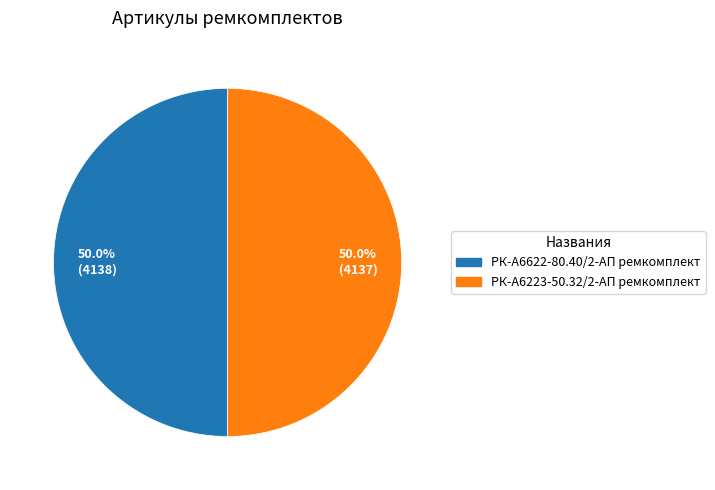

To the nearest percent, what percentage of the pie is РК-А6223-50.32/2-АП ремкомплект?

50%